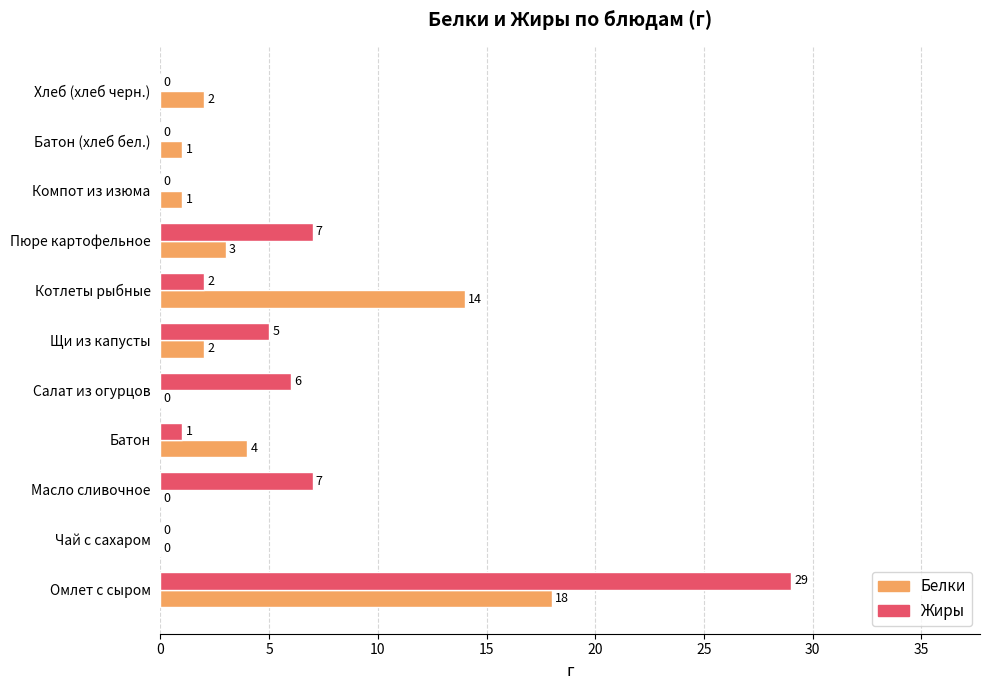

At which category does the chart reach its peak across all series?

Омлет с сыром